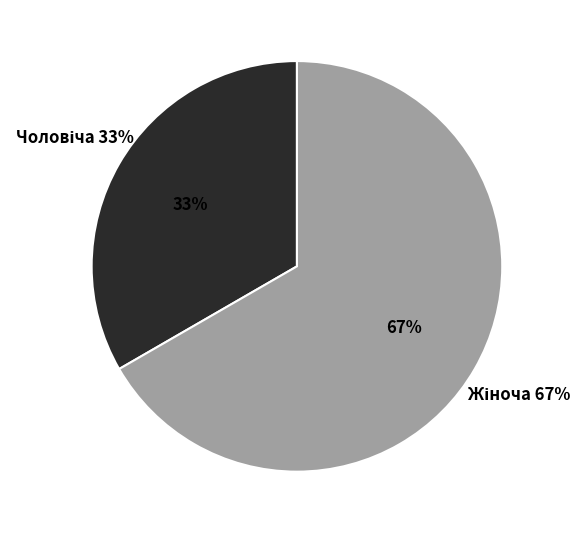

Is the sum of Чоловіча and Жіноча greater than half?

Yes